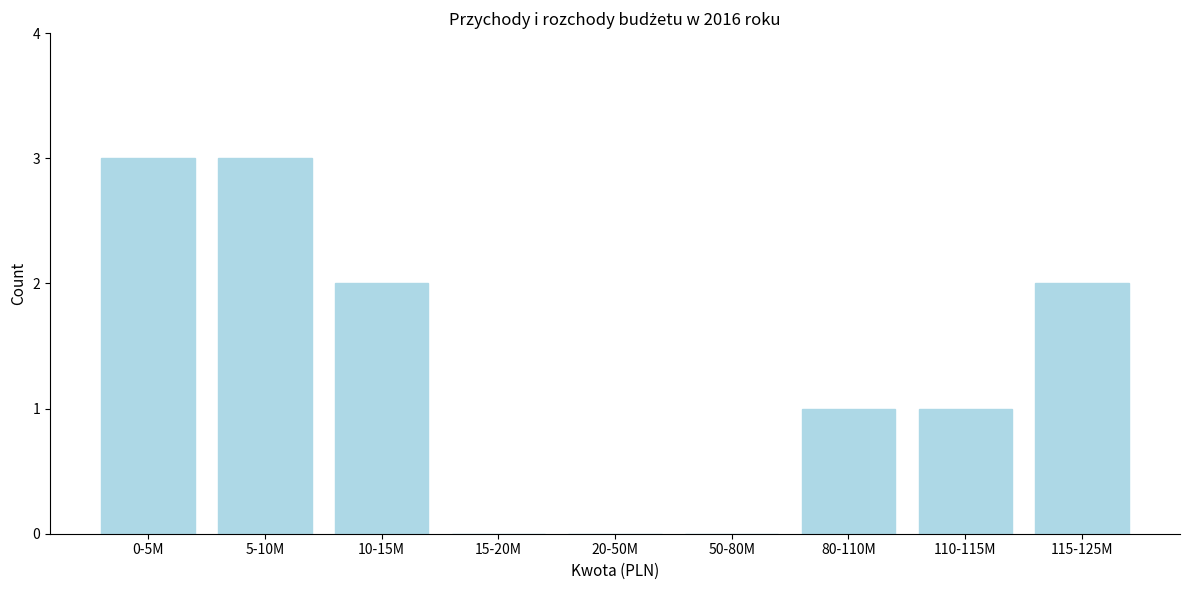

Reading left to right, transcribe all the data shown in this chart.

0-5M=3	5-10M=3	10-15M=2	15-20M=0	20-50M=0	50-80M=0	80-110M=1	110-115M=1	115-125M=2